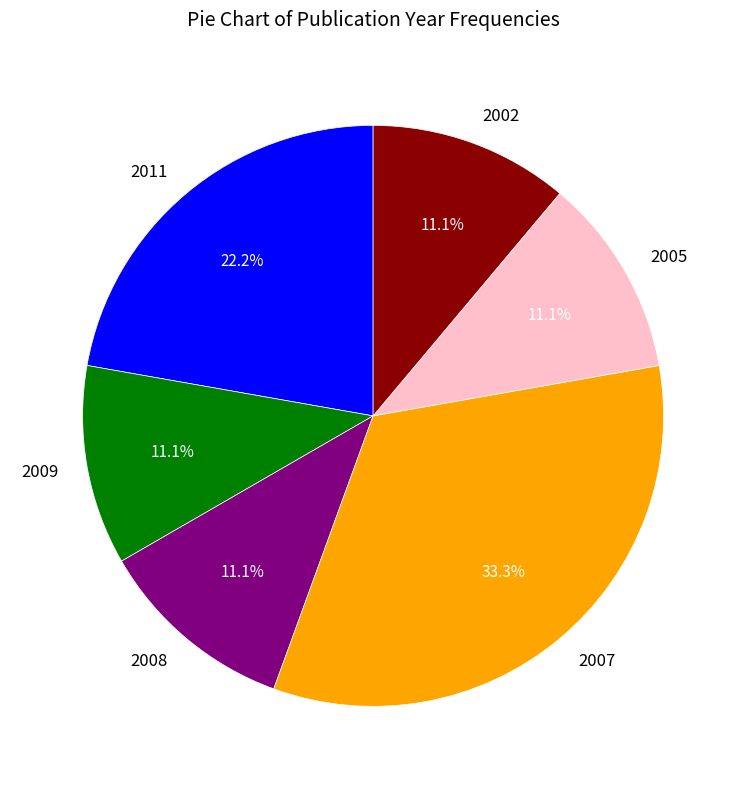

What percentage is the 2011 slice, to the nearest percent?

22%